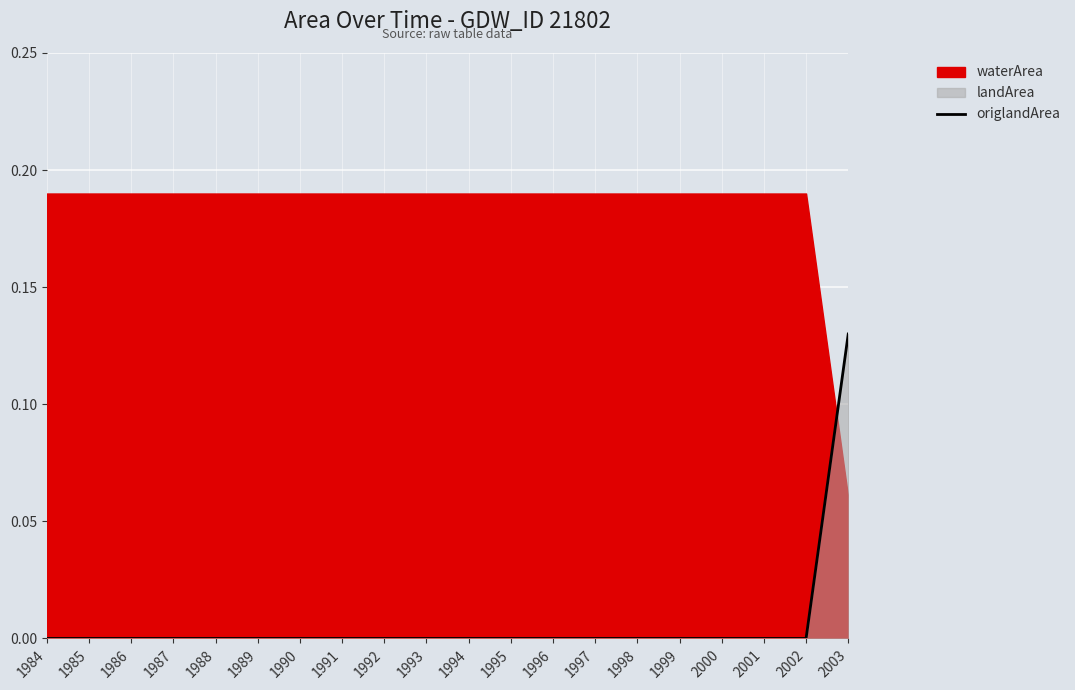

The origlandArea series shows 0.0 at 2000. True or false?

True